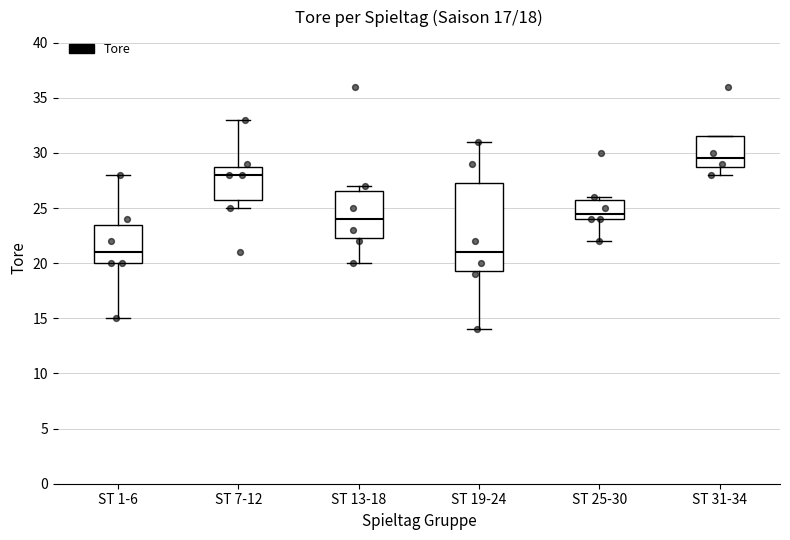

Where is the lower edge of the box for ST 7-12 on the y-axis? The values are not printed on the chart, so give them approximately, as read against the axis.

26.0